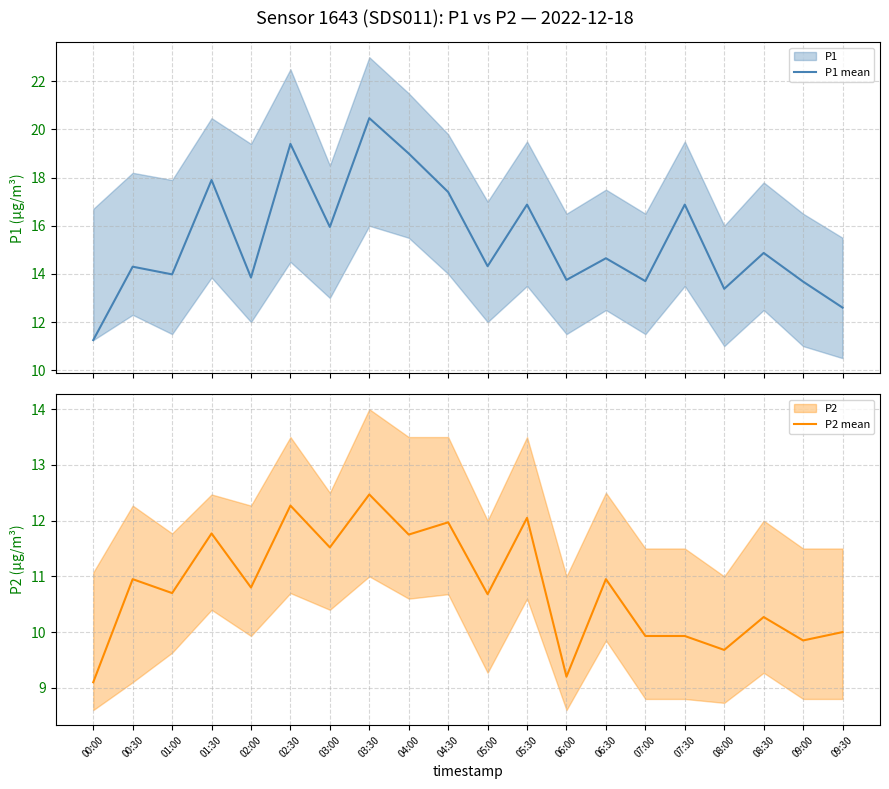

True or false: P2 mean and P1 mean intersect in this chart.

False